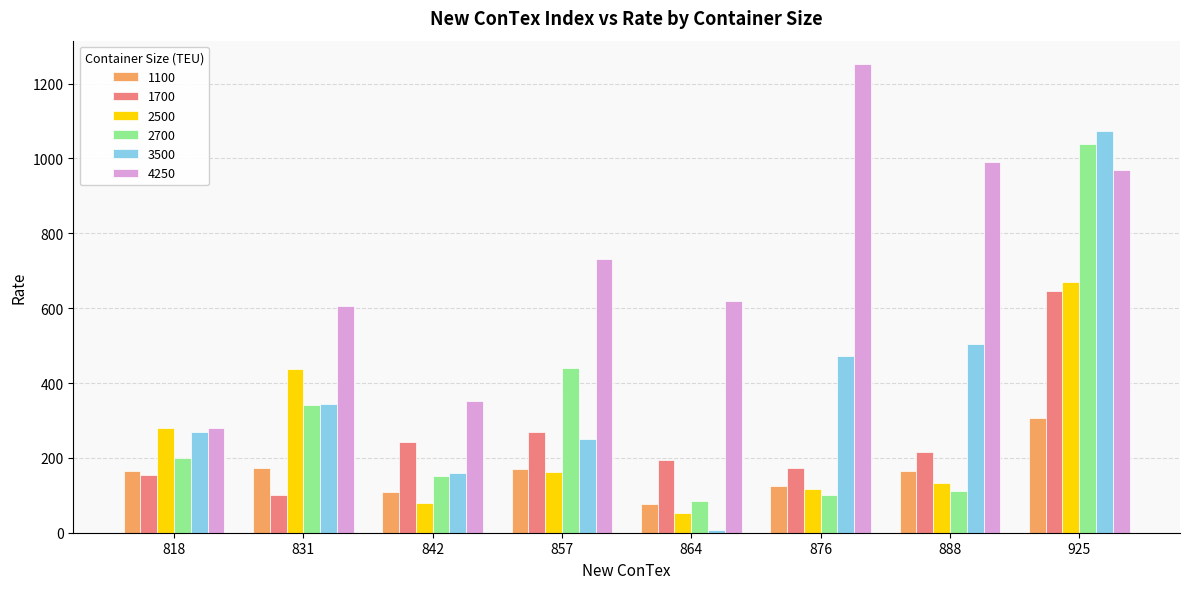

What is the difference between the highest and lowest values at 925?

766